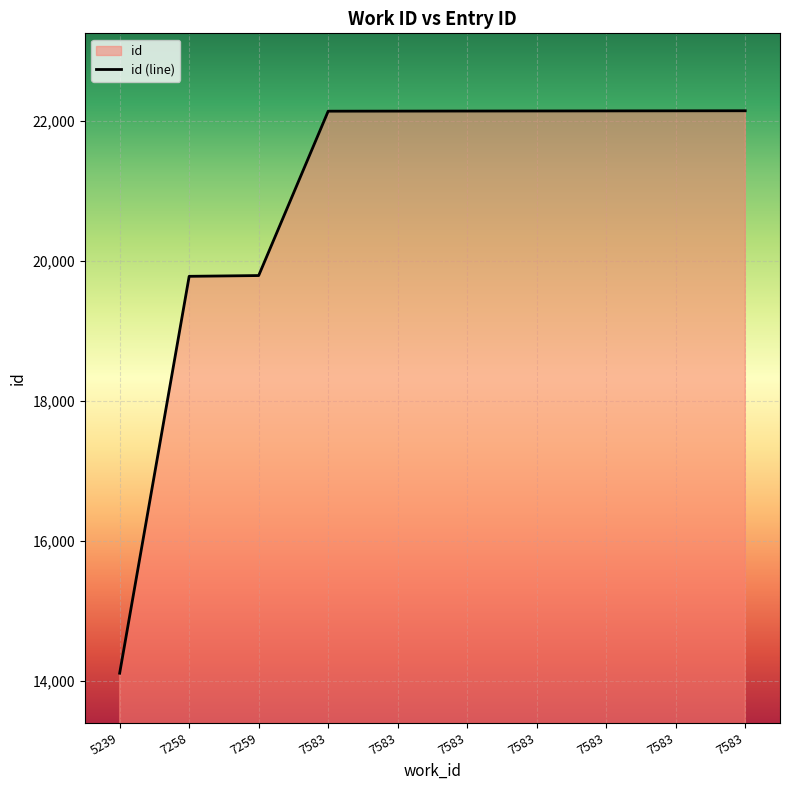

Reading left to right, transcribe all the data shown in this chart.

5239=14105	7258=19782	7259=19793	7583=22144	7583=22145	7583=22146	7583=22147	7583=22148	7583=22149	7583=22150